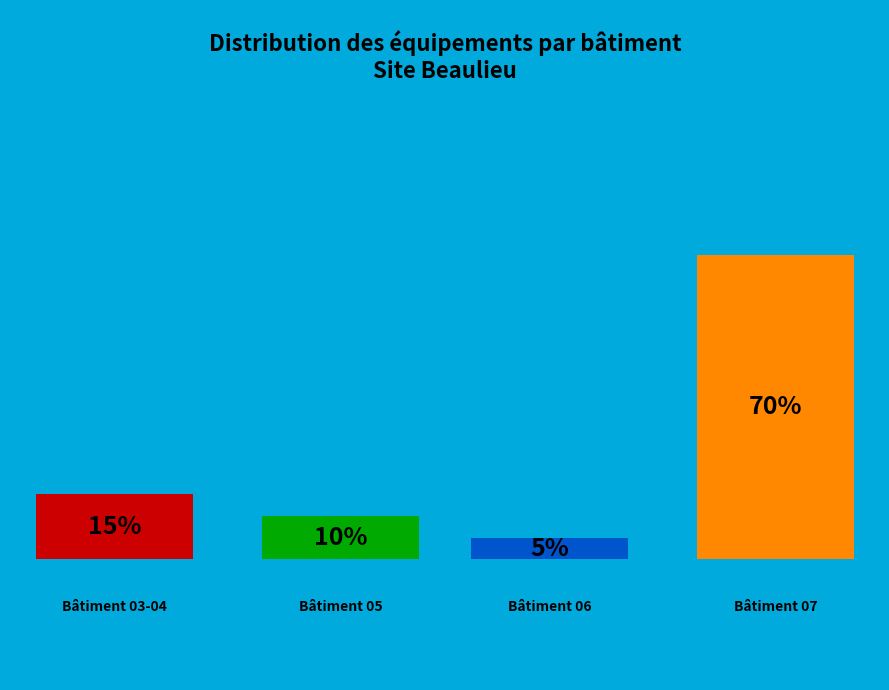

Which category has the smallest portion of the pie?

Bâtiment 06